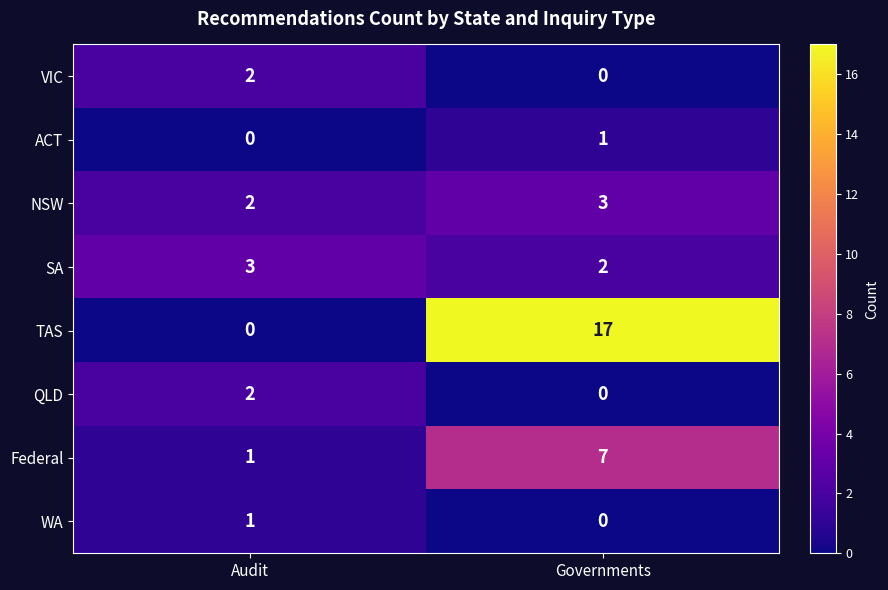

Reading left to right, what are all the values shown in this chart?

VIC: Audit=2	Governments=0
ACT: Audit=0	Governments=1
NSW: Audit=2	Governments=3
SA: Audit=3	Governments=2
TAS: Audit=0	Governments=17
QLD: Audit=2	Governments=0
Federal: Audit=1	Governments=7
WA: Audit=1	Governments=0